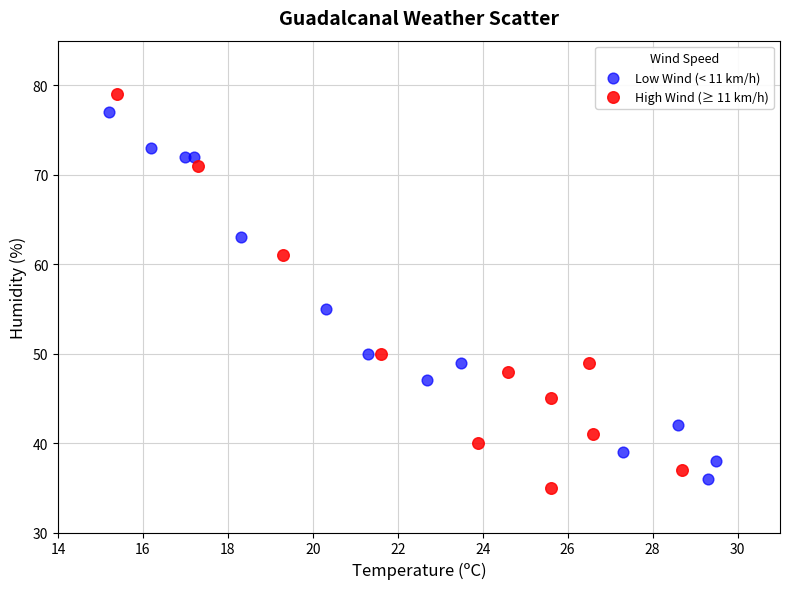

Which series has the largest Y range (max minus min)?

High Wind (≥ 11 km/h)